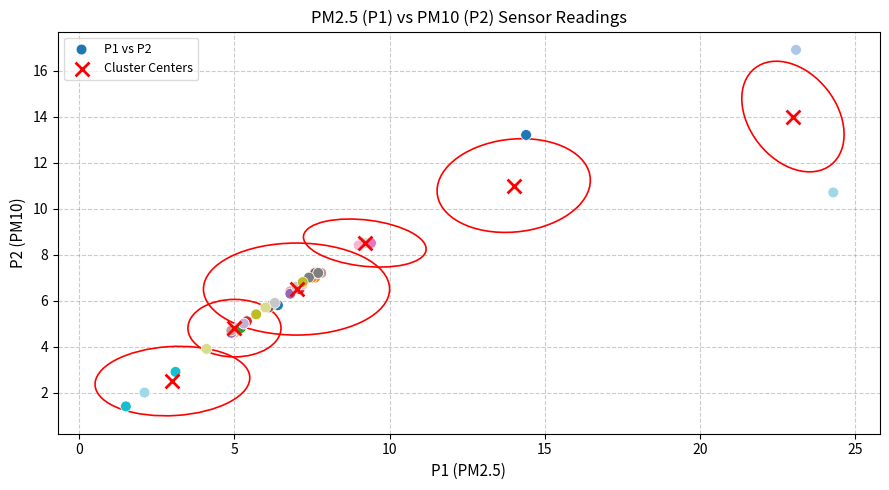

Which series reaches the maximum Y coordinate?

P1 vs P2